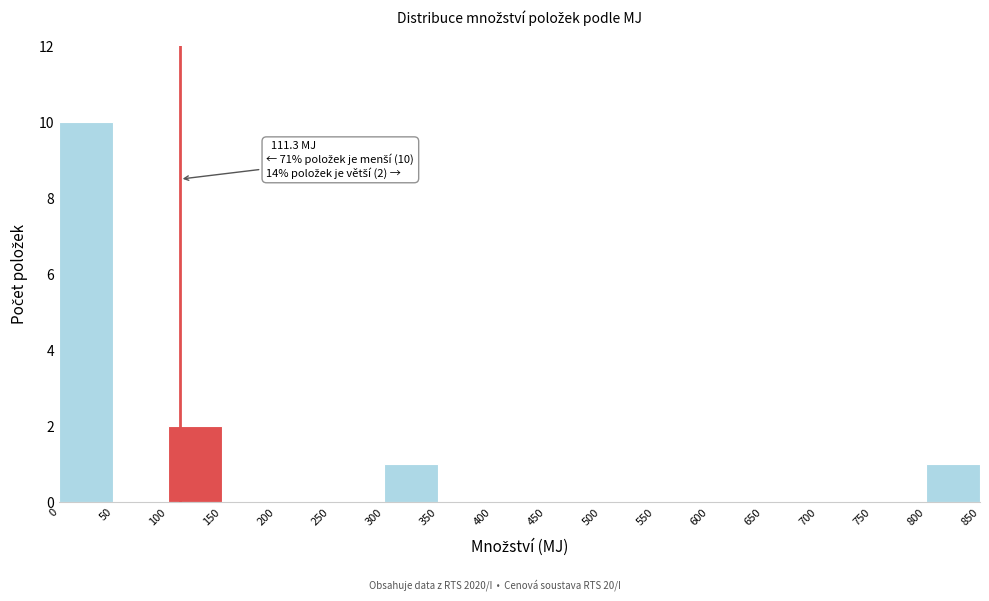

Which range on the x-axis has the tallest bar?

0 to 50